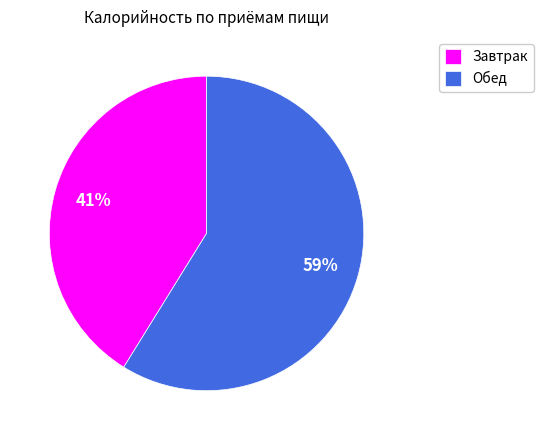

The Завтрак slice represents 34% of the pie. True or false?

False